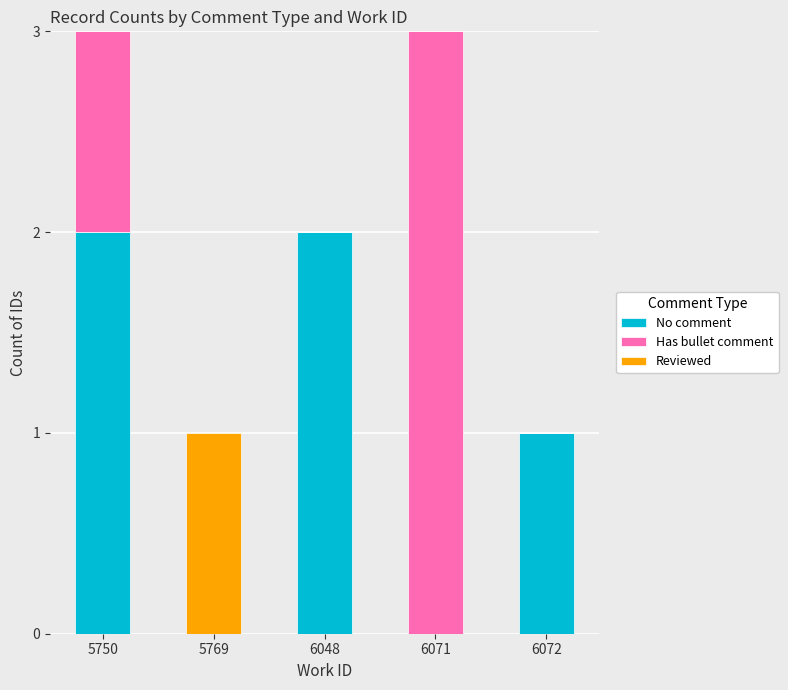

Are the bars horizontal?

No